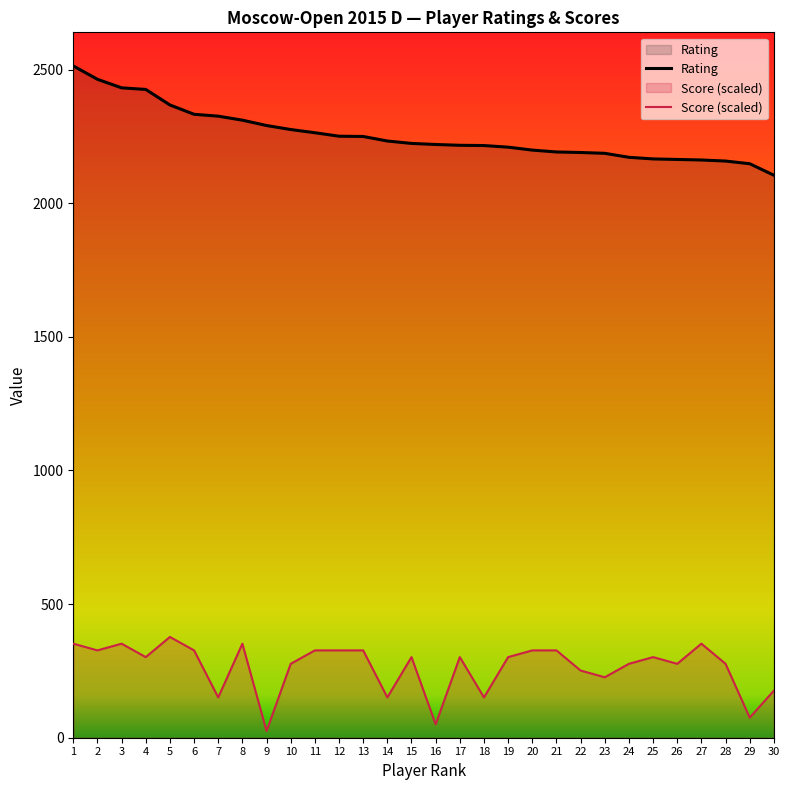

What is the value of the Score (scaled) point at the 19th from the left?

301.7